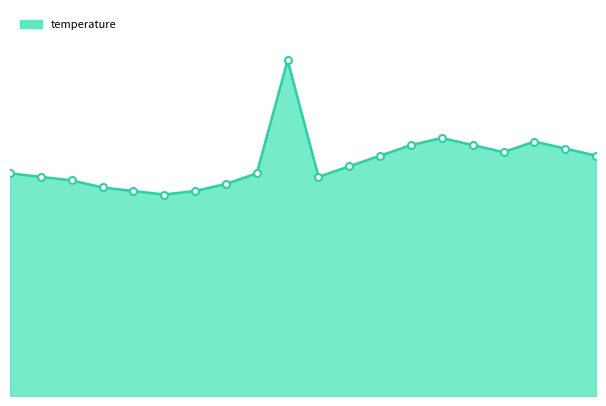

Reading left to right, list all the values displayed in this chart.

6.3	6.2	6.1	5.9	5.8	5.7	5.8	6.0	6.3	9.5	6.2	6.5	6.8	7.1	7.3	7.1	6.9	7.2	7.0	6.8